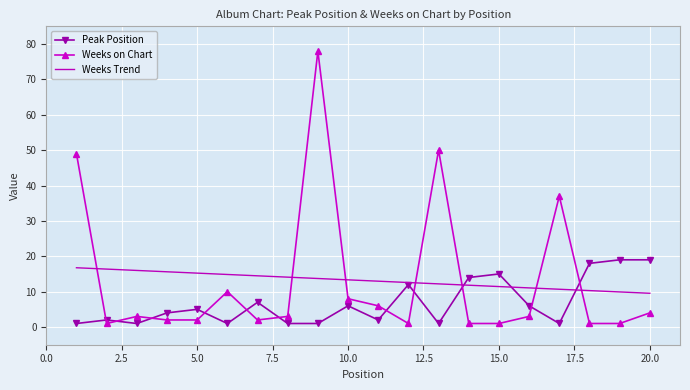

In Weeks on Chart, how many points are higher than both neighbors (excluding endpoints)?

5